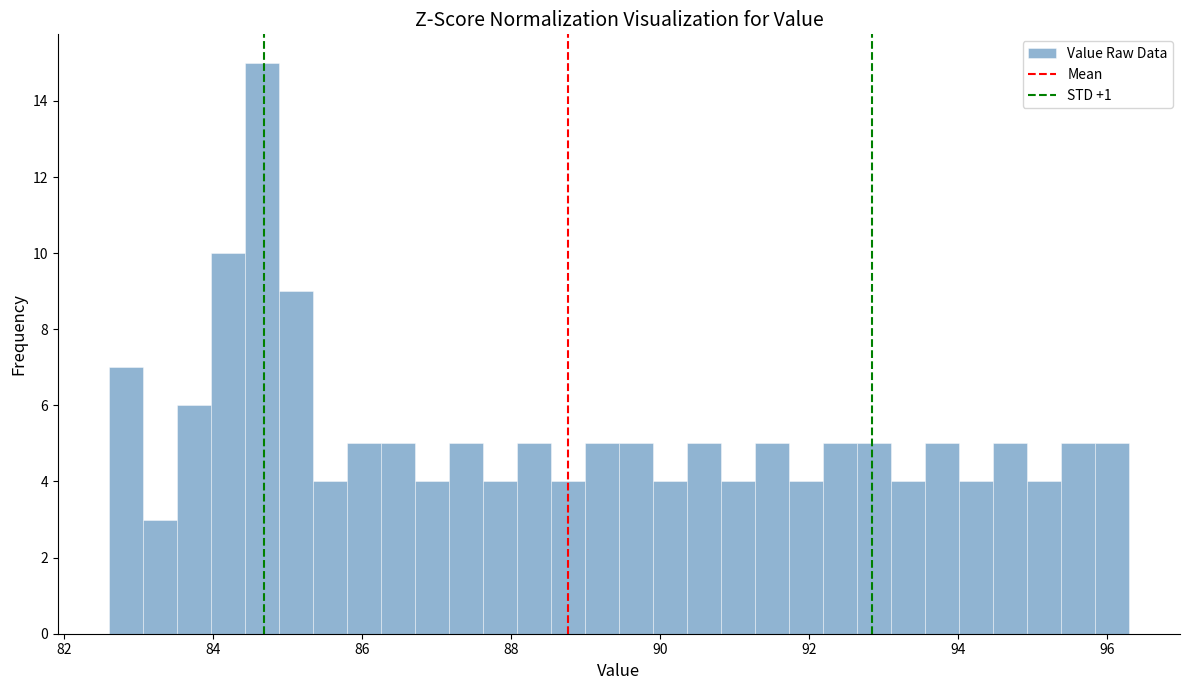

Around what value on the x-axis is the tallest bar? Give the approximate position of its centre, as read against the axis.

84.6